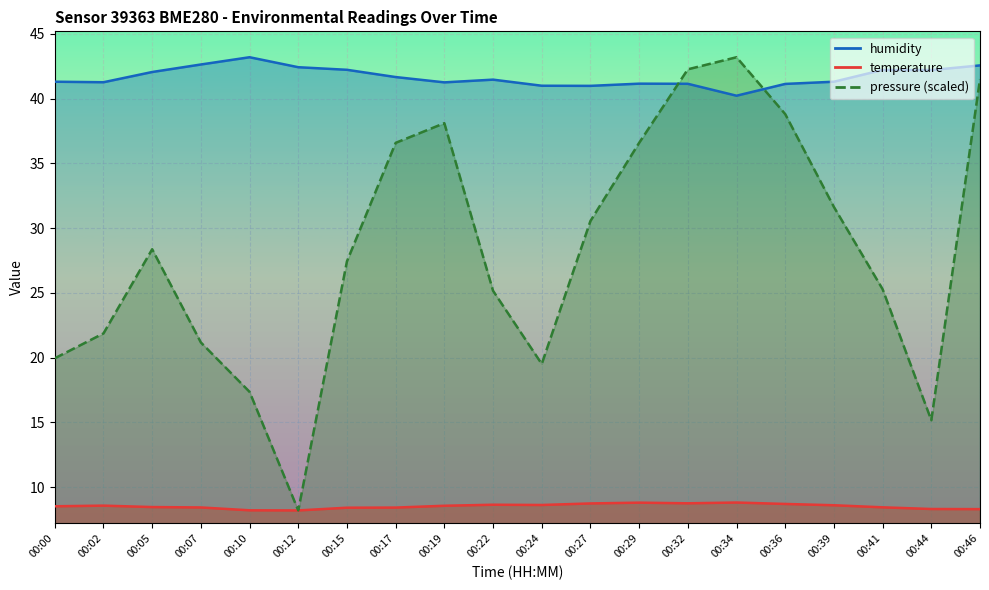

The pressure series shows 17.4 at 00:10. True or false?

True